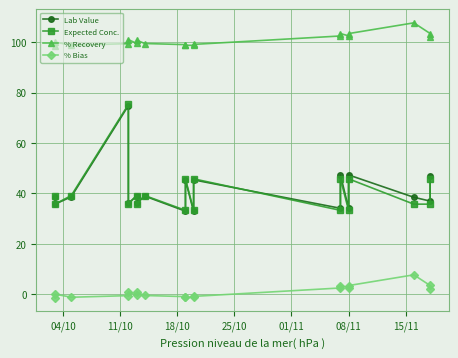

Reading right to left, extract all data points from this chart.

Lab Value: 46.7	36.9	38.4	47.3	34.1	47.3	34.1	45.3	32.8	45.2	32.9	38.9	36.0	38.9	36.0	74.8	38.6	35.7	38.6
Expected Conc.: 45.8	35.7	35.7	45.8	33.2	45.8	33.2	45.8	33.2	45.8	33.2	39.1	35.7	39.1	35.7	75.3	39.1	35.7	39.1
% Recovery: 102.1	103.4	107.7	103.4	102.5	103.4	102.4	99.1	98.7	98.8	99.0	99.5	100.8	99.5	101.0	99.4	98.8	100.0	98.6
% Bias: 2.1	3.4	7.7	3.4	2.5	3.4	2.4	-0.9	-1.3	-1.2	-1.0	-0.6	0.8	-0.5	1.0	-0.6	-1.2	0.0	-1.4